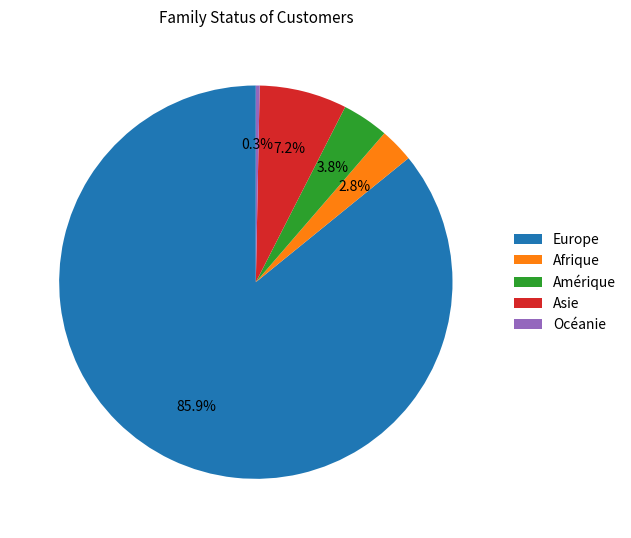

What is the ratio of the value at Asie to the value at Afrique?

2.6